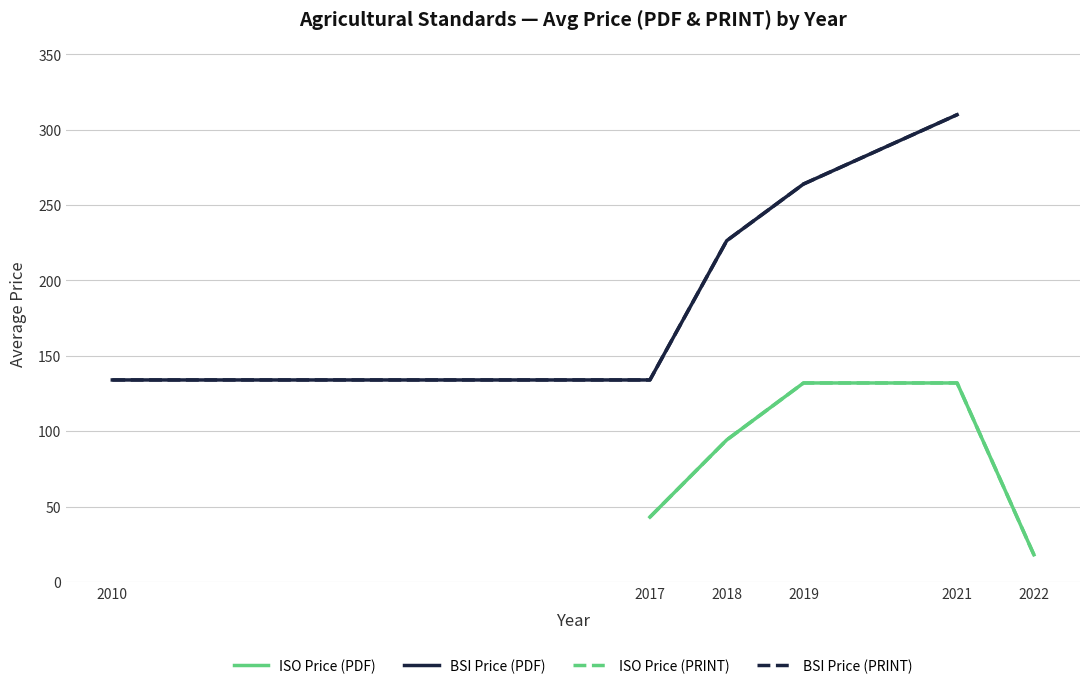

Which has a higher value, 2019 or 2018?

2019